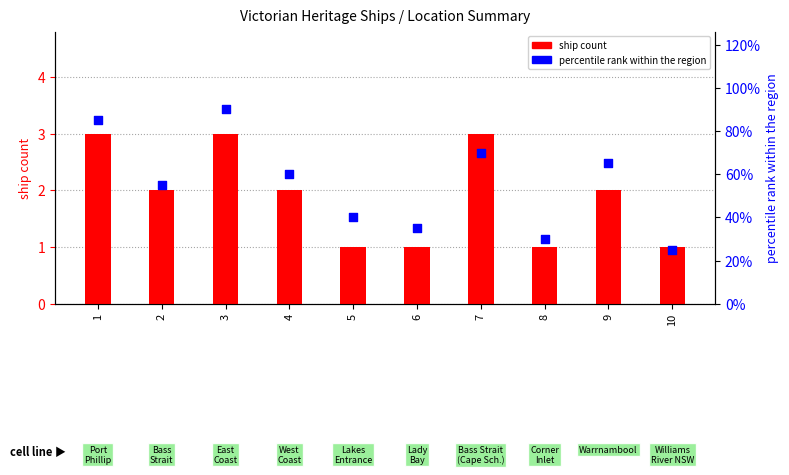

Which series has the widest spread of Y values?

percentile rank within the region